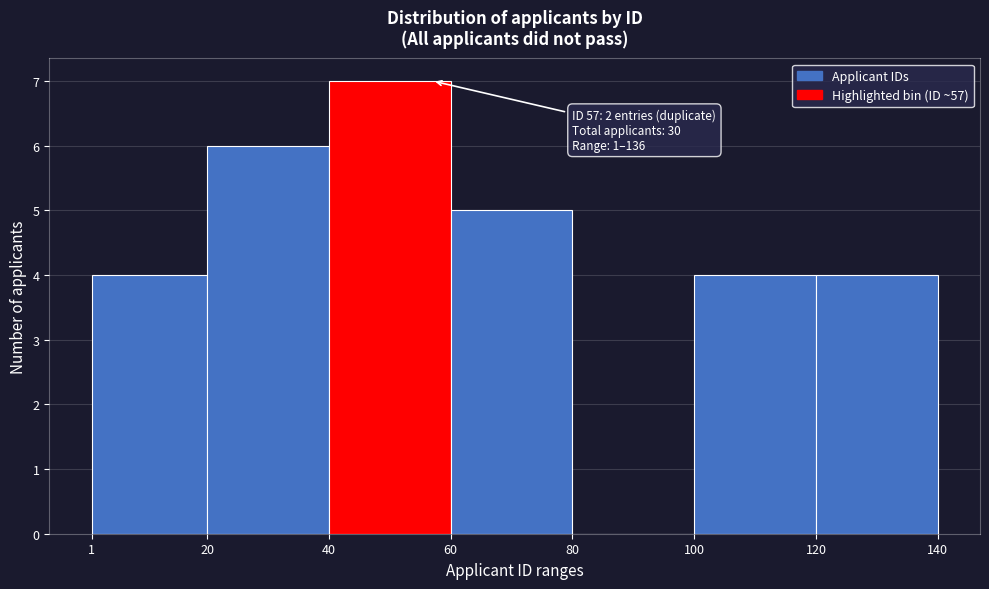

Which range on the x-axis has the tallest bar?

40 to 60